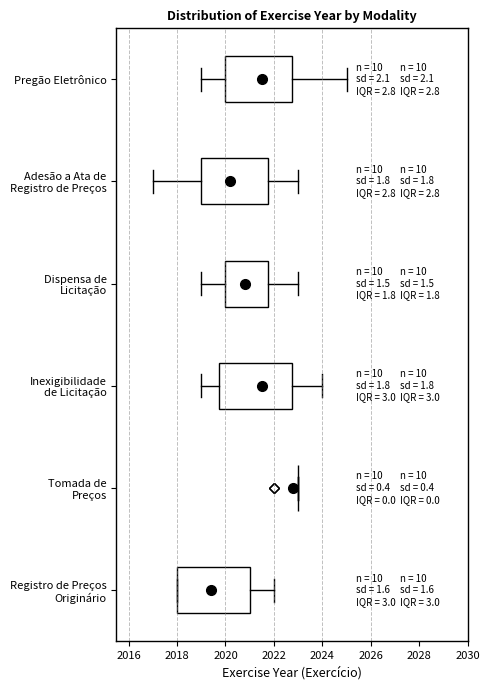

Where does the left whisker of the box for Dispensa de Licitação end on the x-axis? The values are not printed on the chart, so give them approximately, as read against the axis.

2019.0